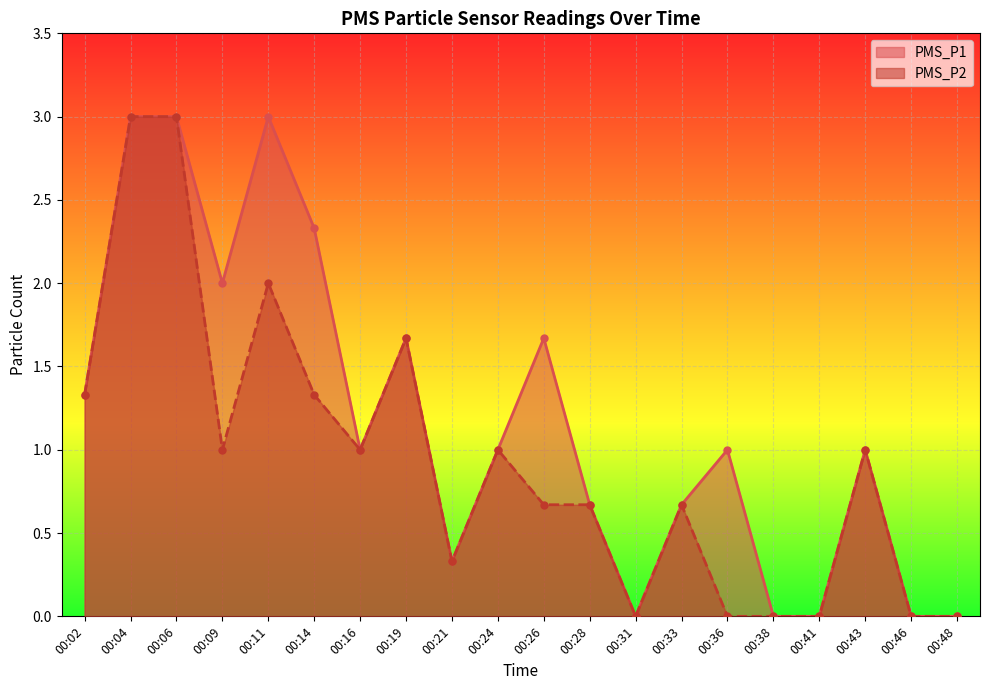

How many values in the PMS_P2 series exceed 1?

6